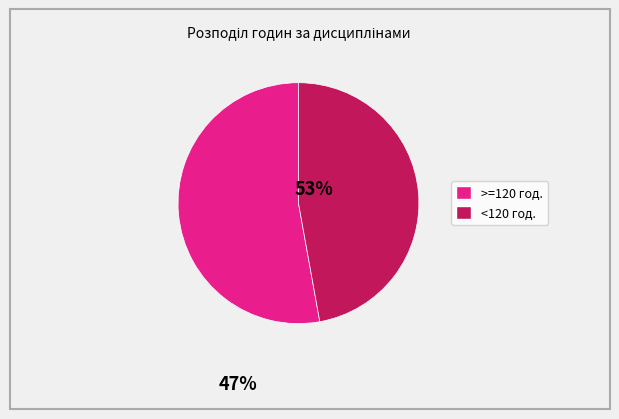

Is there any slice that represents more than half of the pie?

Yes